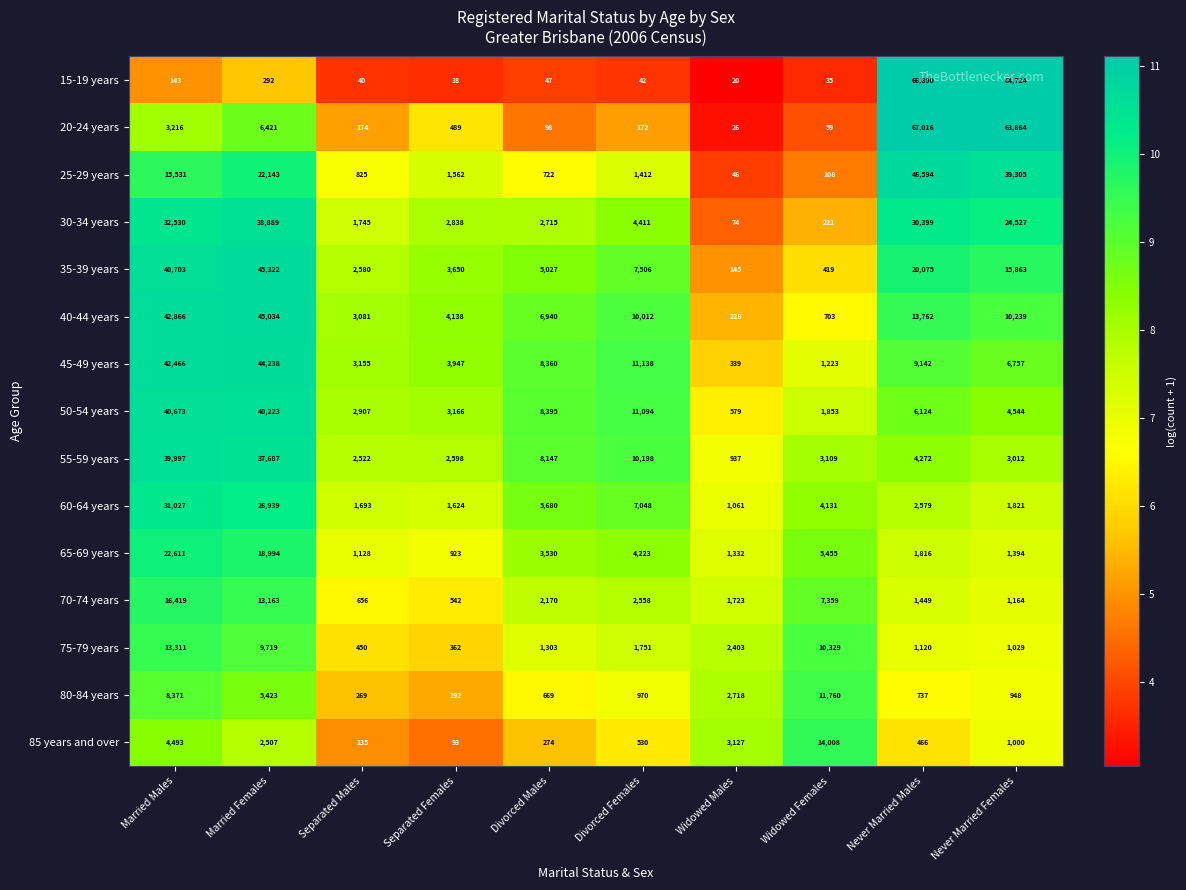

Between Separated Females and Widowed Males, which series saw the biggest shift?

40-44 years